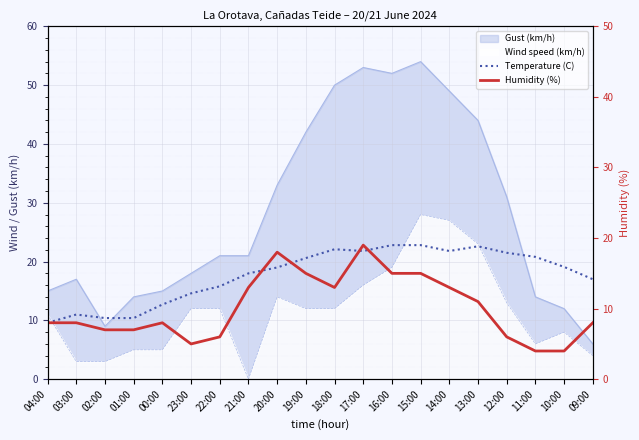

What is the sum of all Temperature (C) values?

354.4